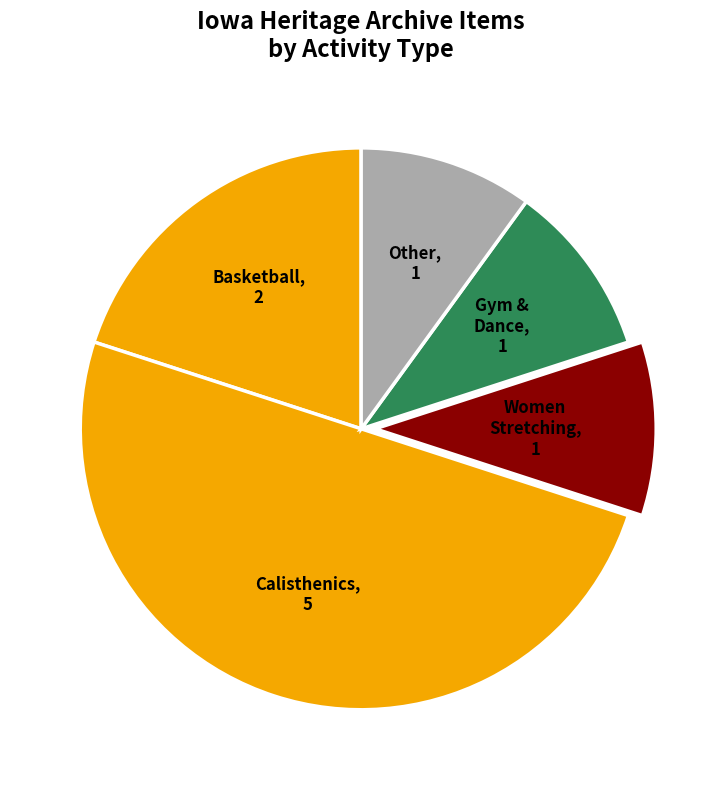

How many slices are in this pie chart?

5